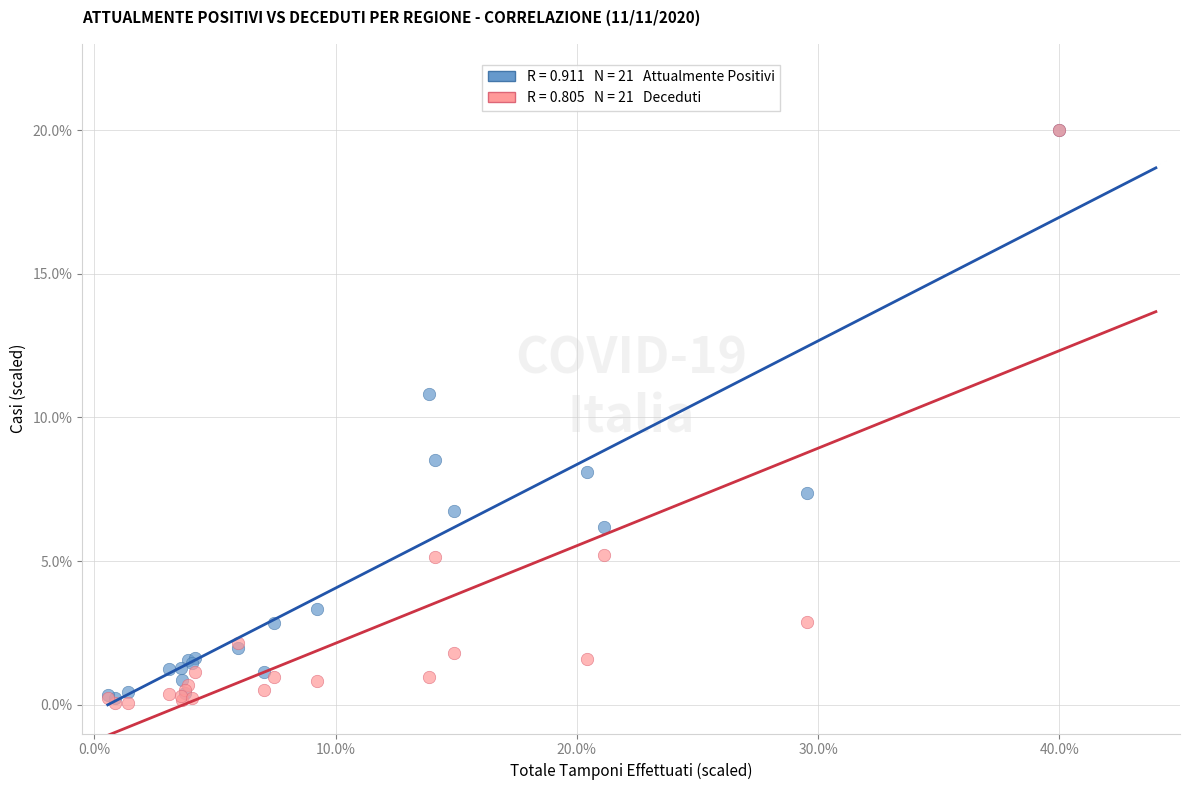

Across all series, what Y value is closest to 10?

10.8